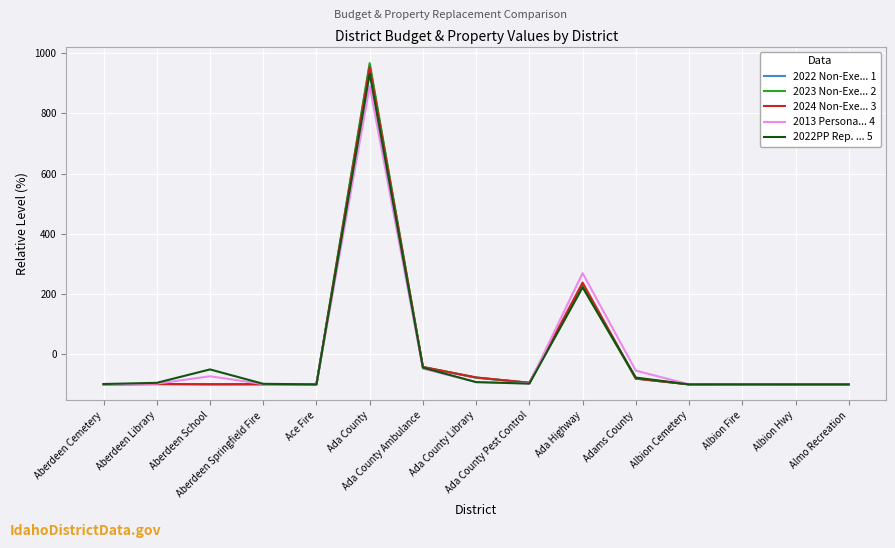

What is the smallest value displayed?

-100.0